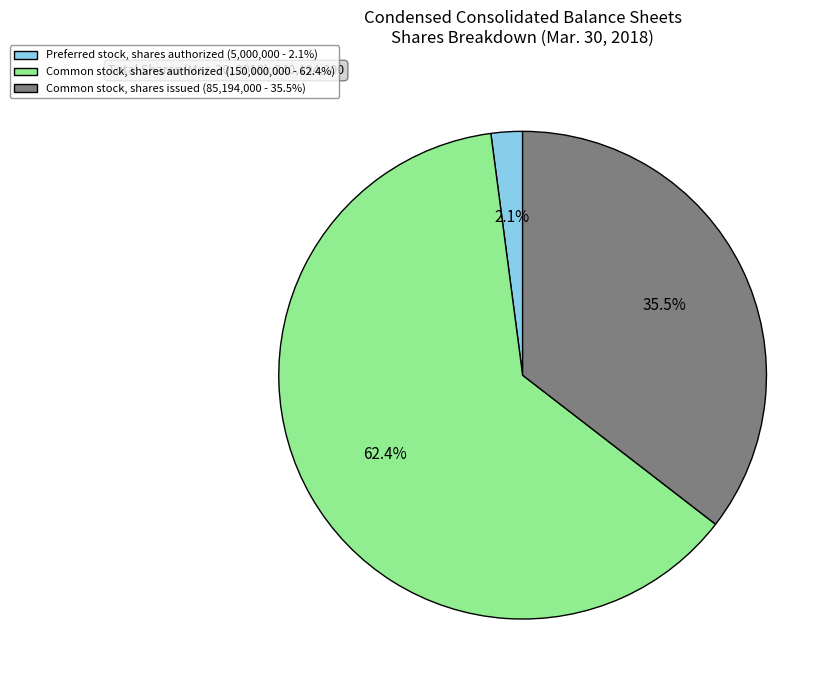

What is the largest slice in the pie chart?

Common stock, shares authorized